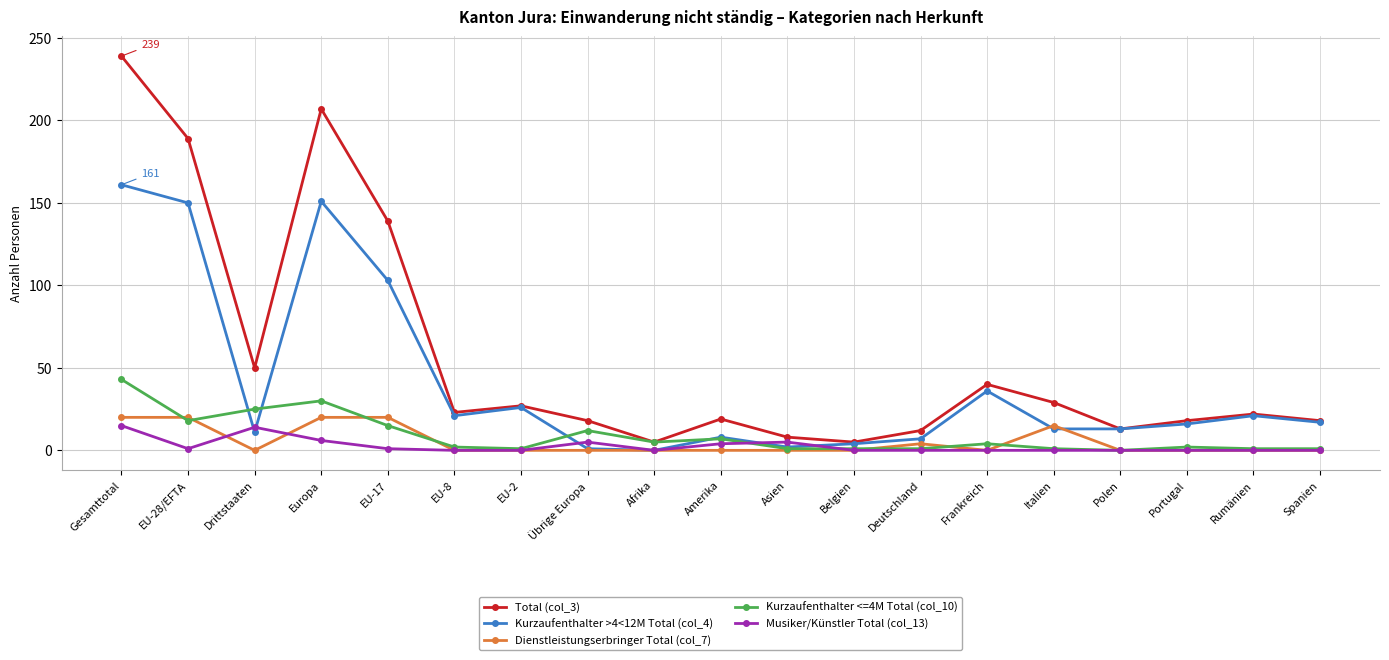

Where do Dienstleistungserbringer Total (col_7) and Musiker/Künstler Total (col_13) first cross each other?

EU-28/EFTA and Drittstaaten